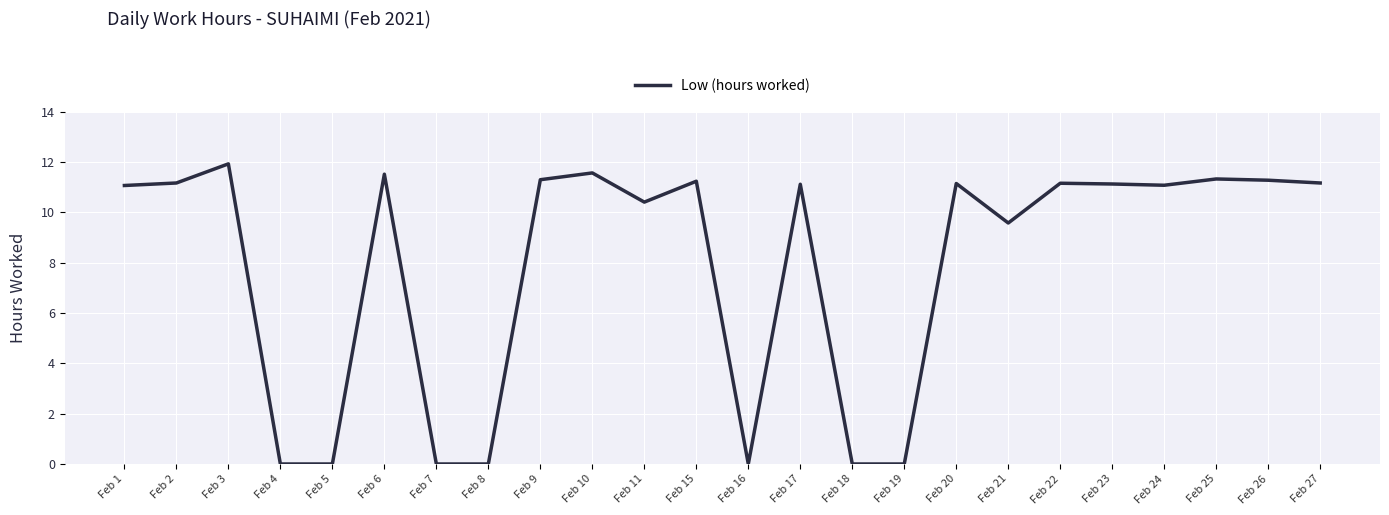

Approximately how many times larger is the value at Feb 15 compared to Feb 25?

1.0